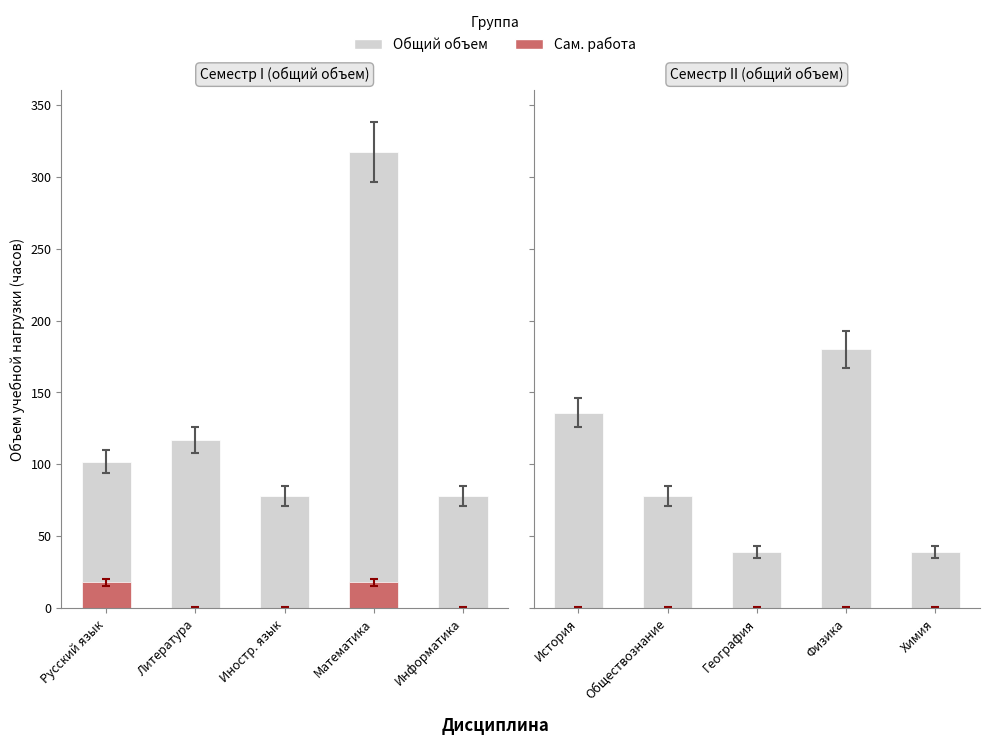

At which label does Общий объем (All) first exceed 78?

История